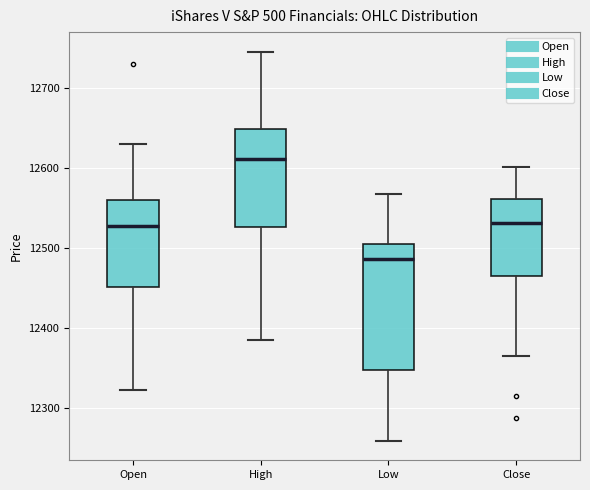

Reading left to right, read every box against the y-axis: the position of its median line, the range the box covers, and the ends of its whiskers. The values are not printed on the chart, so give them approximately, as read against the axis.

Open: median 12530, box 12450 to 12560, whiskers 12320 to 12630
High: median 12610, box 12530 to 12650, whiskers 12390 to 12750
Low: median 12490, box 12350 to 12510, whiskers 12260 to 12570
Close: median 12530, box 12470 to 12560, whiskers 12370 to 12600